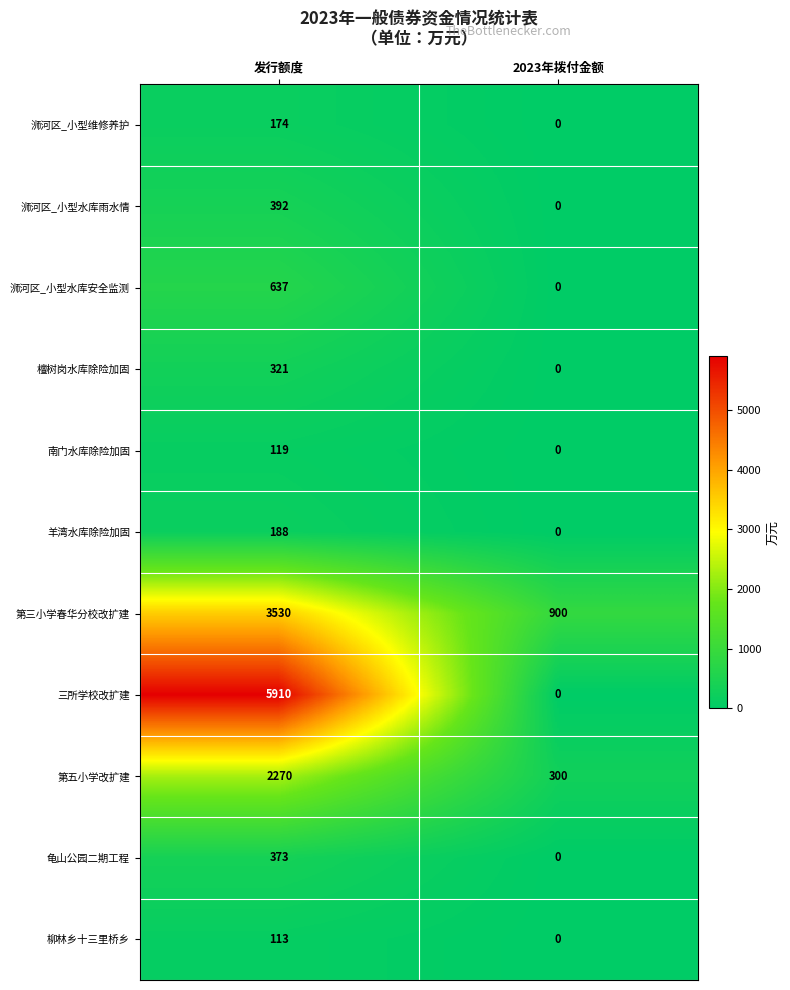

Reading left to right, list all the values displayed in this chart.

浉河区_小型维修养护: 174	0
浉河区_小型水库雨水情: 392	0
浉河区_小型水库安全监测: 637	0
檀树岗水库除险加固: 321	0
南门水库除险加固: 119	0
羊湾水库除险加固: 188	0
第三小学春华分校改扩建: 3530	900
三所学校改扩建: 5910	0
第五小学改扩建: 2270	300
龟山公园二期工程: 373	0
柳林乡十三里桥乡: 113	0